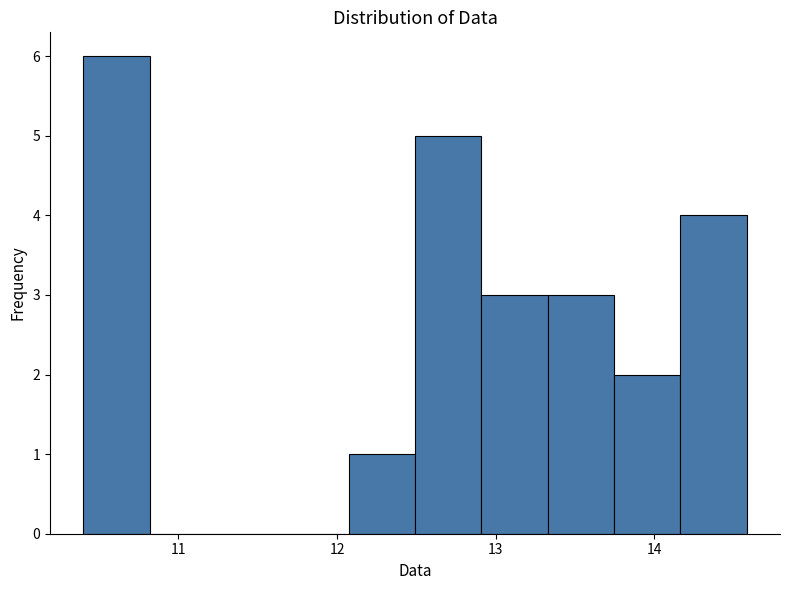

Reading left to right, list every bar in this chart as the range it spans on the x-axis followed by its height. Neither the bar edges nor the heights are printed on the chart, so give them approximately, as read against the axes.

10.4 to 10.8: 6
10.8 to 11.2: 0
11.2 to 11.7: 0
11.7 to 12.1: 0
12.1 to 12.5: 1
12.5 to 12.9: 5
12.9 to 13.3: 3
13.3 to 13.7: 3
13.7 to 14.2: 2
14.2 to 14.6: 4